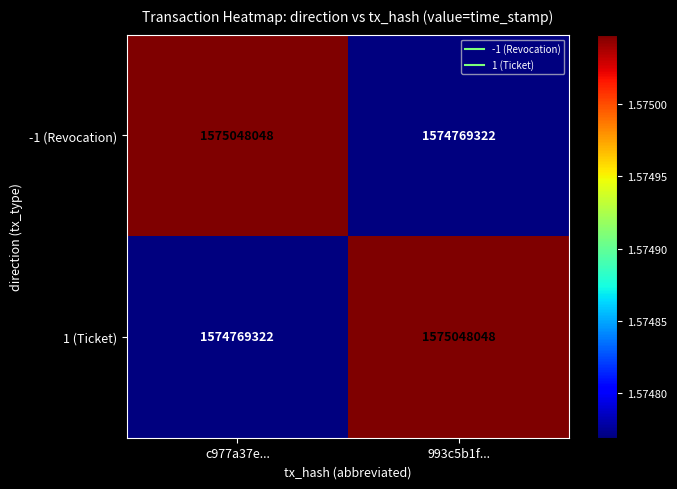

What is the sum of all -1 (Revocation) values?

3149817370